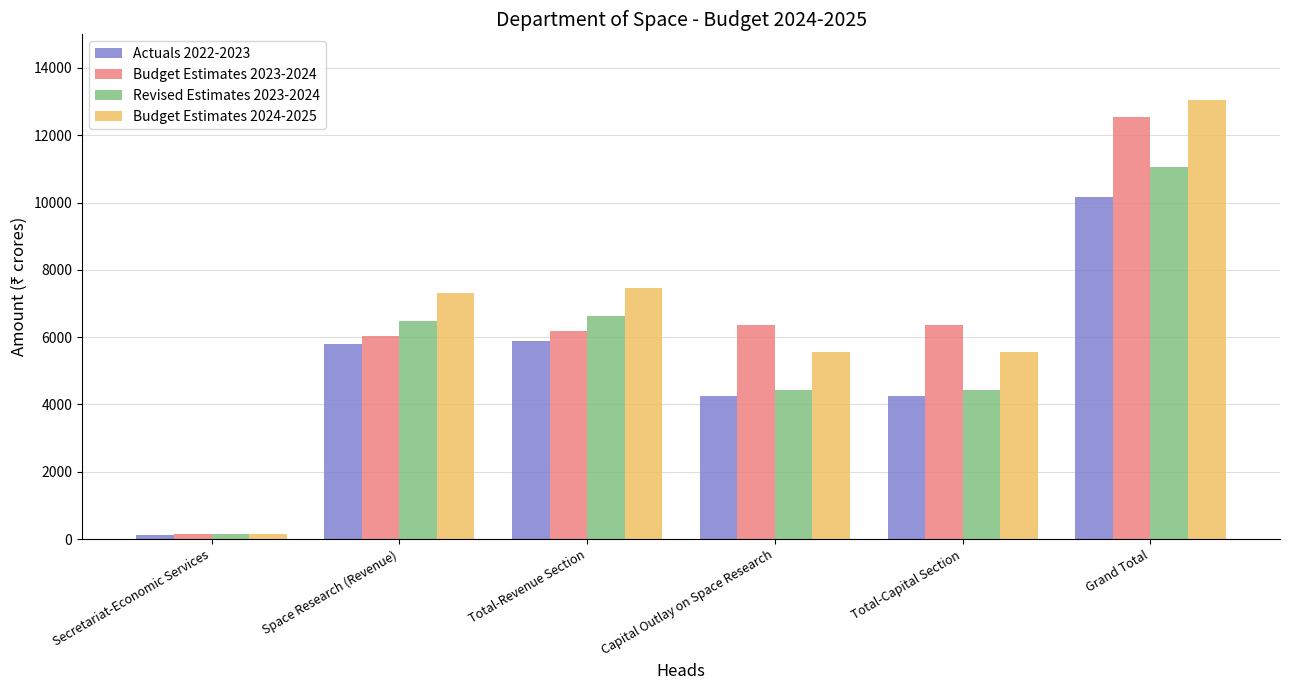

What is the difference between the Budget Estimates 2023-2024 values at Grand Total and Total-Revenue Section?

6356.8